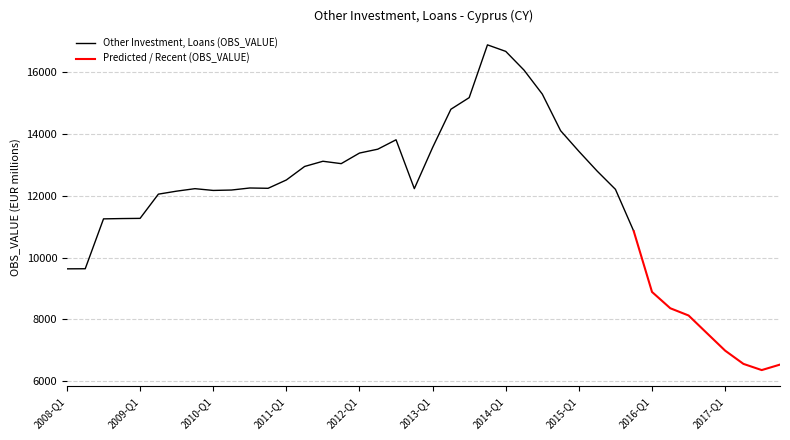

Which category has the highest value across all series?

2013-Q4